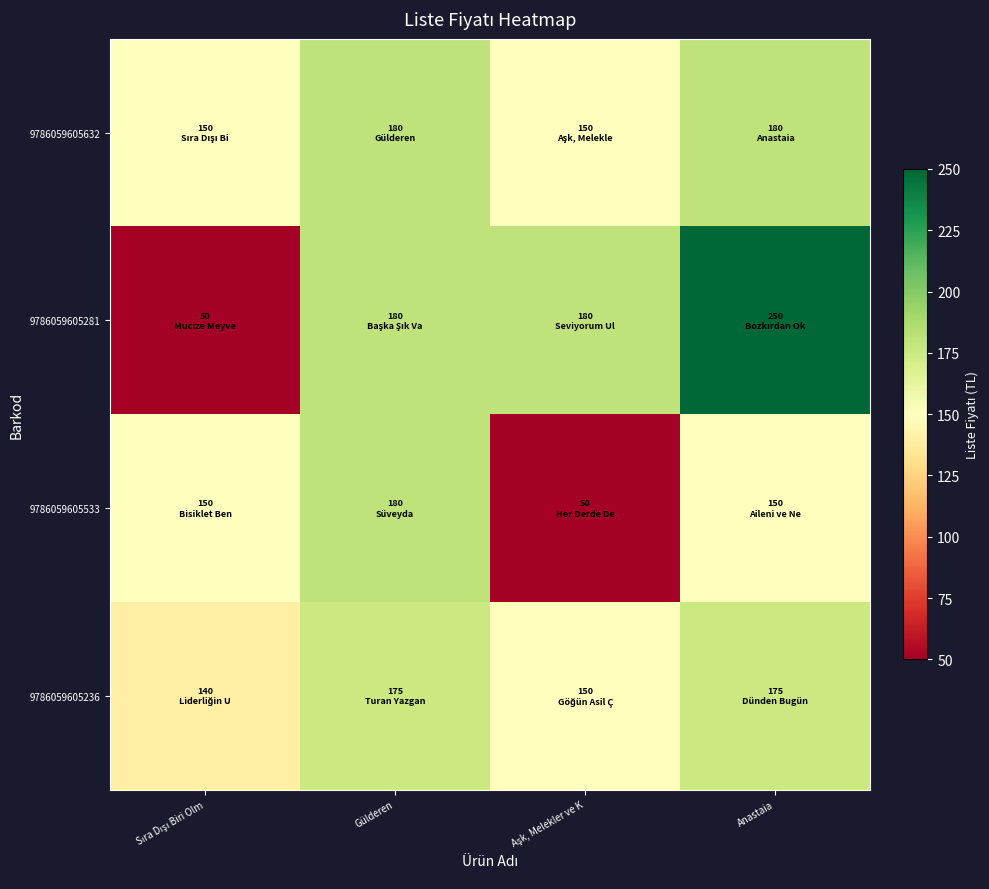

What is the total value across all series at Aşk, Melekler ve K?

530